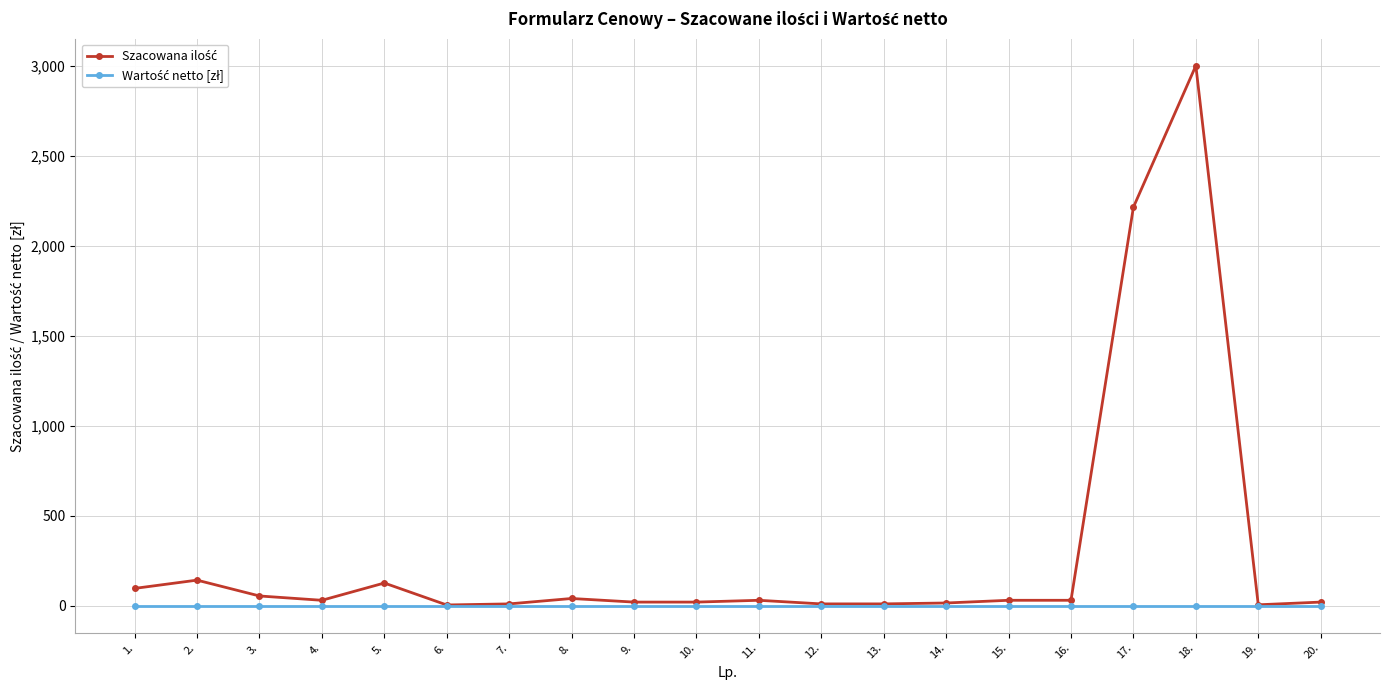

What is the greatest value displayed?

3000